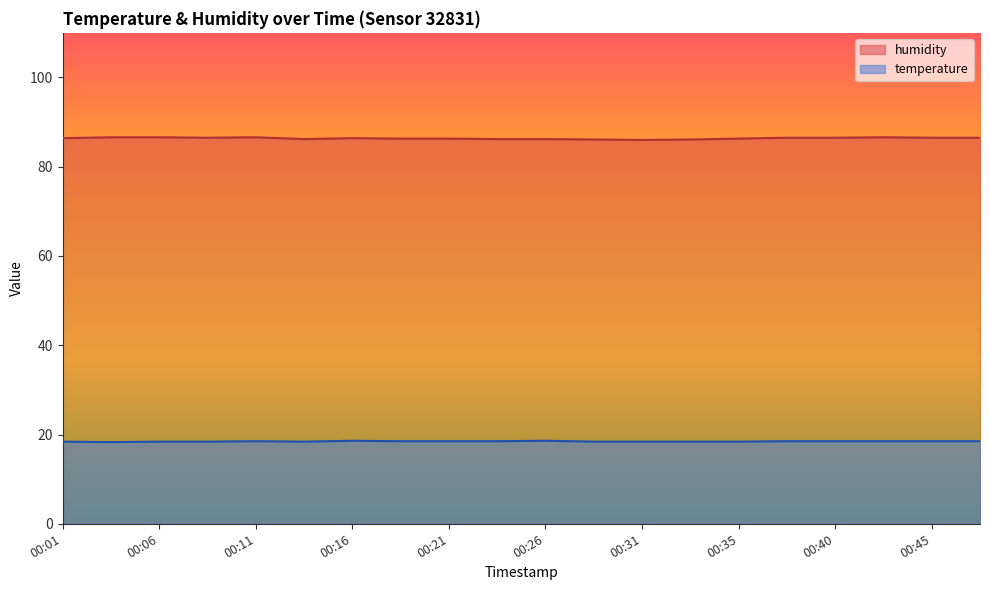

What is the value of the humidity point at the 13th from the left?

86.0